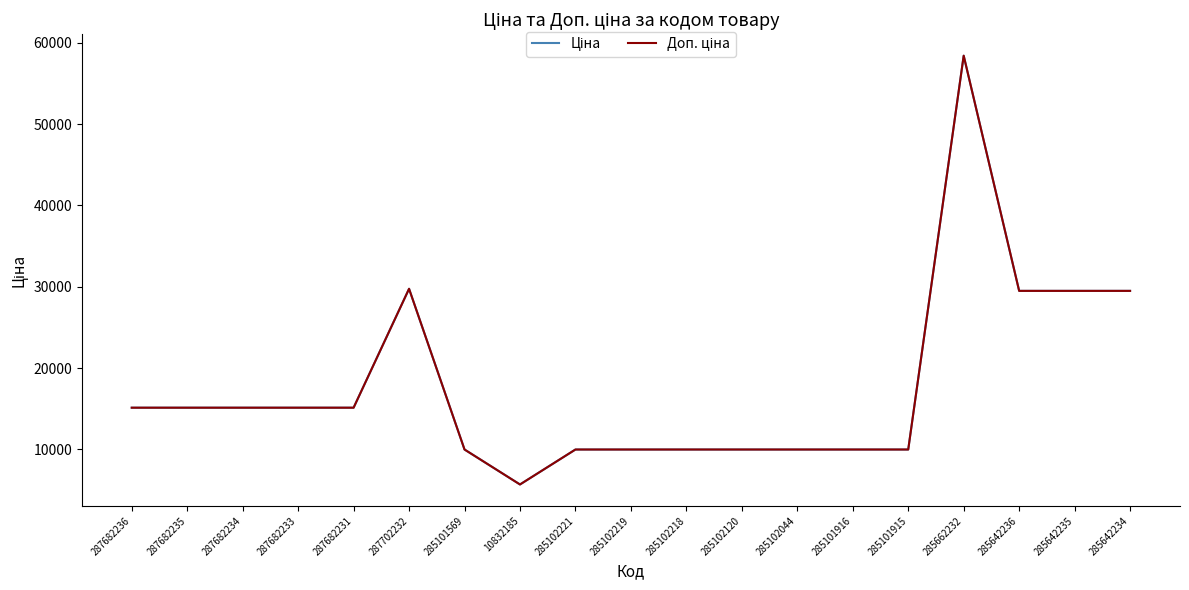

In Доп. ціна, how many points are higher than both neighbors (excluding endpoints)?

2